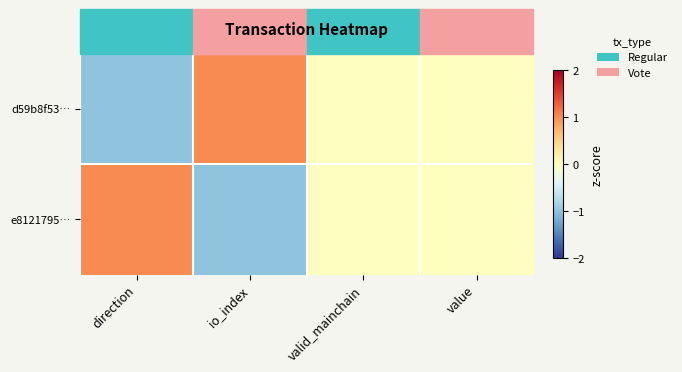

At which category does the chart reach its minimum across all series?

direction